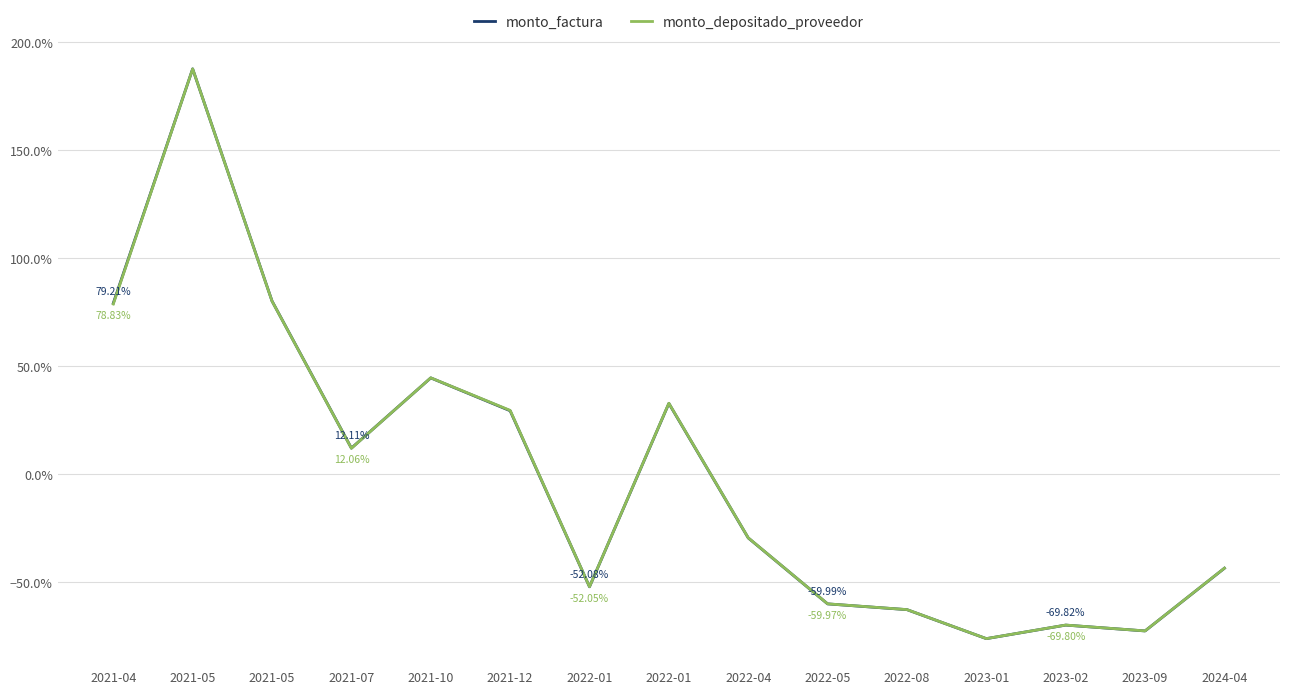

What is the sum of the monto_depositado_proveedor values at 2021-07 and 2021-12?

0.4